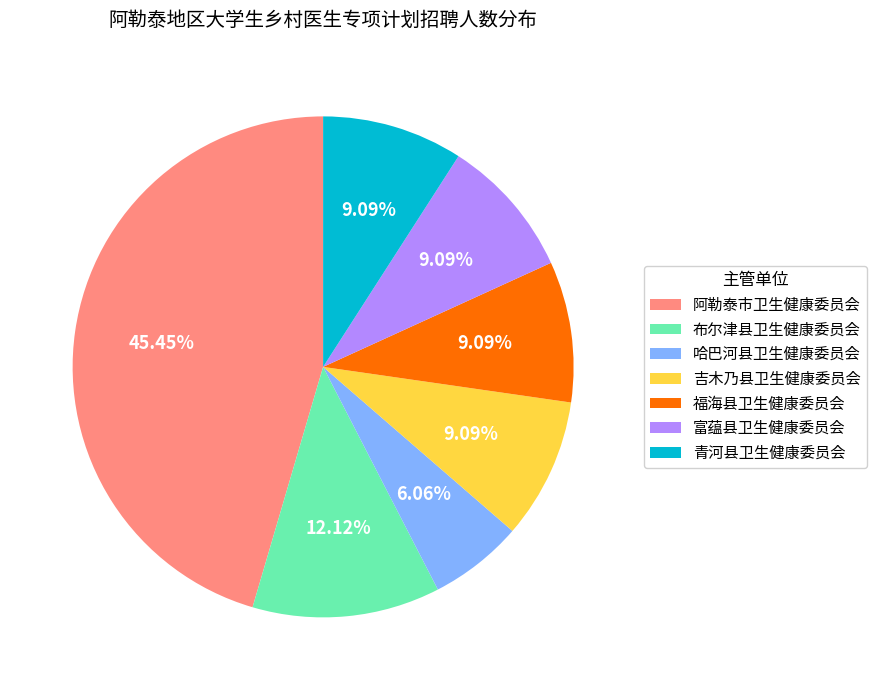

Do 哈巴河县卫生健康委员会 and 青河县卫生健康委员会 together represent more than half of the pie?

No